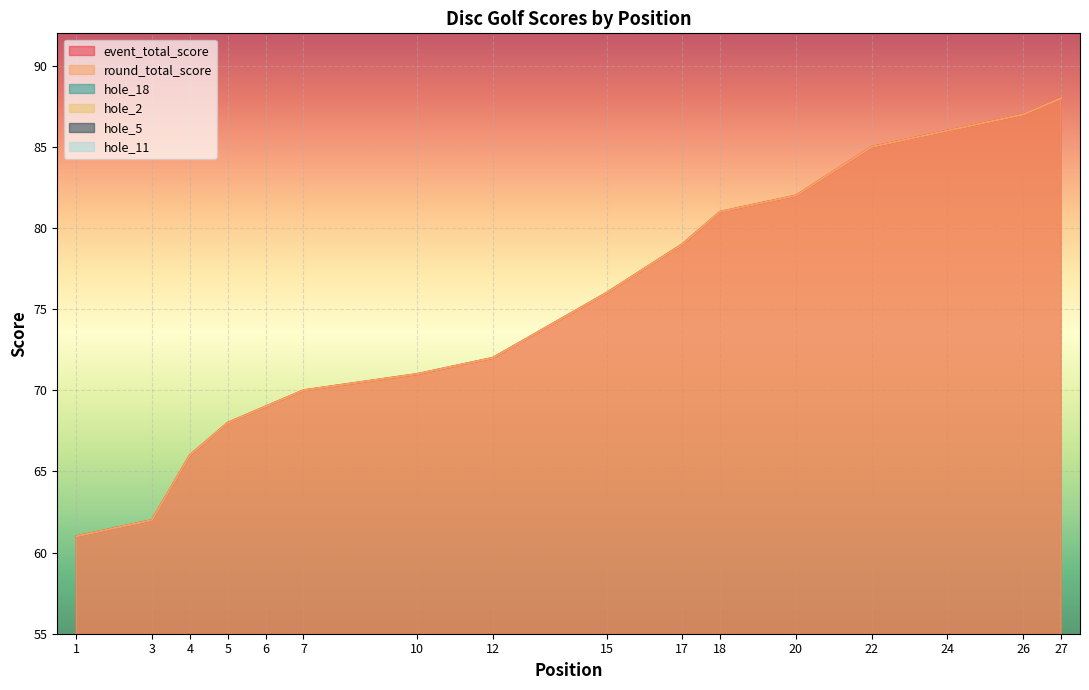

True or false: hole_2 has a value of 4 at 20.

True